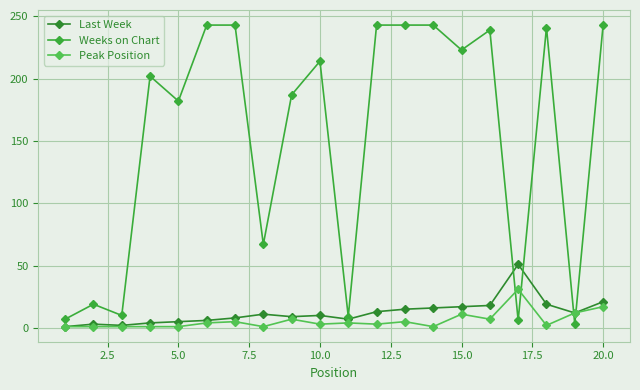

How many values in the Peak Position series are below 4?

10